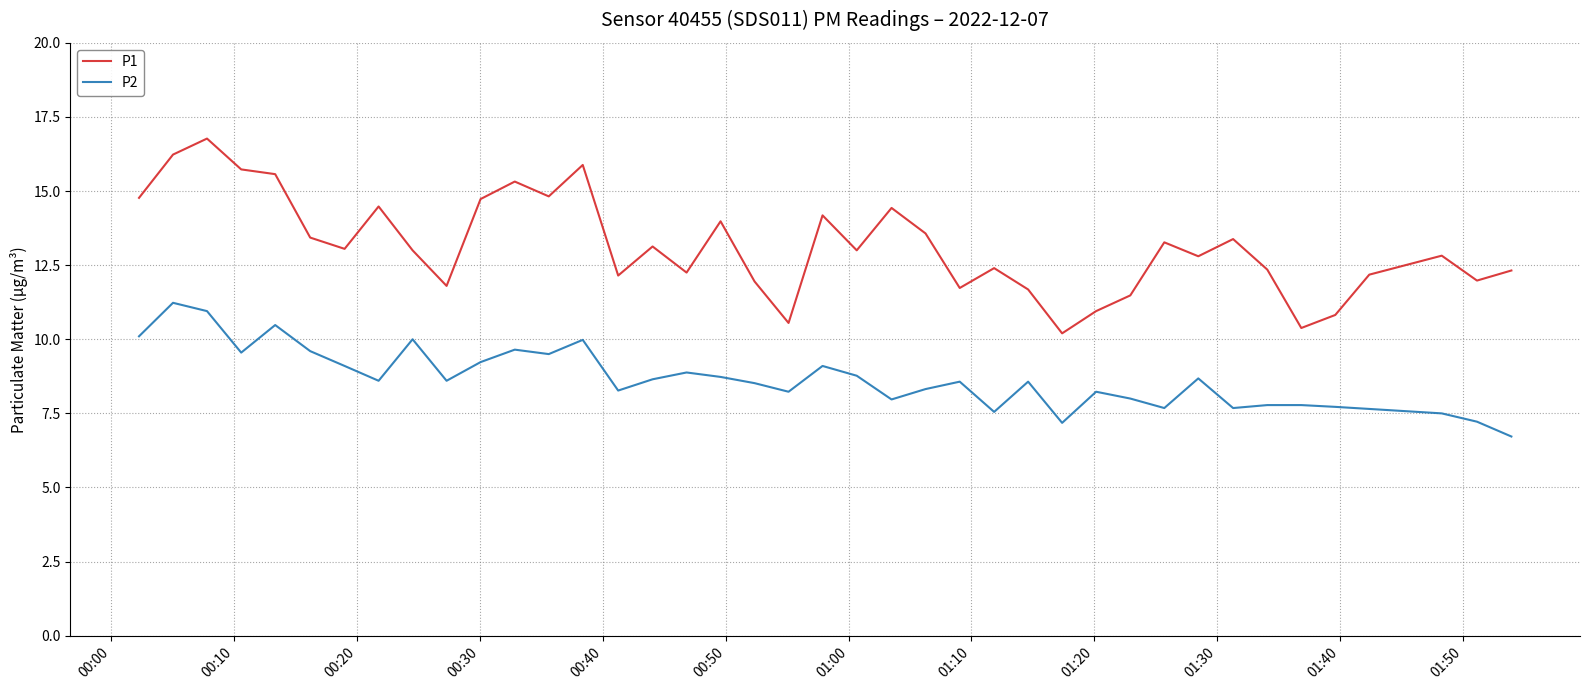

What is the difference between the maximum and minimum values in the P2 series?

4.5